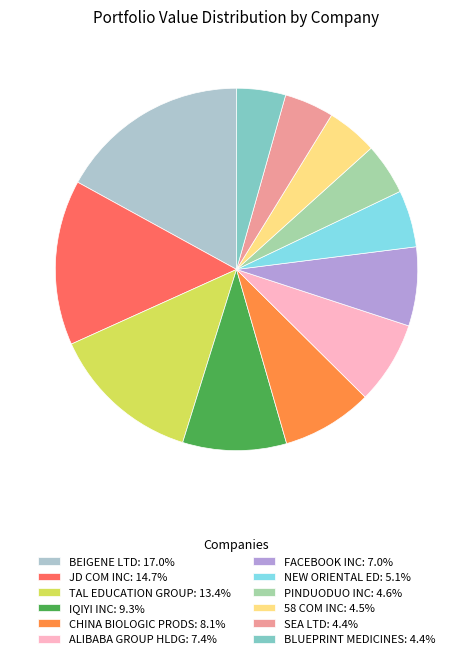

Is it true that IQIYI INC is 9% of the pie?

True